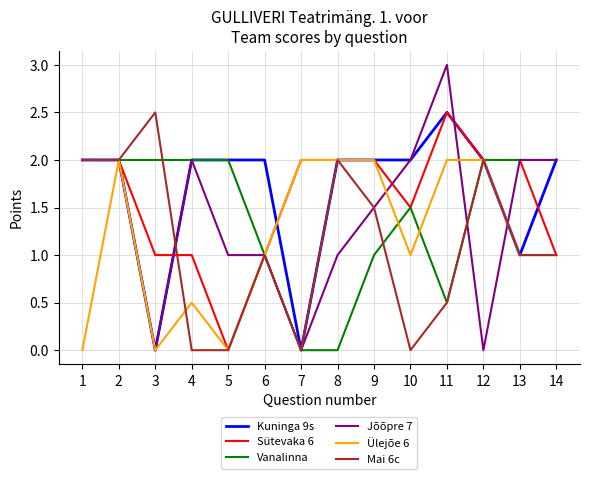

True or false: Mai 6c has a value of 0.1 at 11.

False